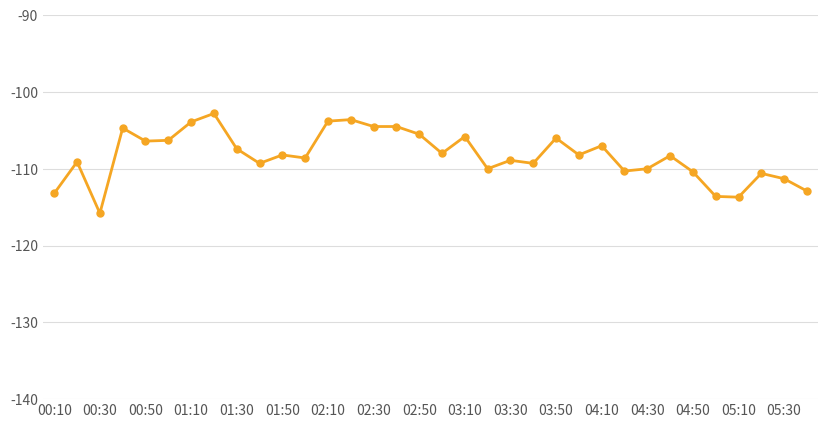

What is the smallest value displayed?

-115.8